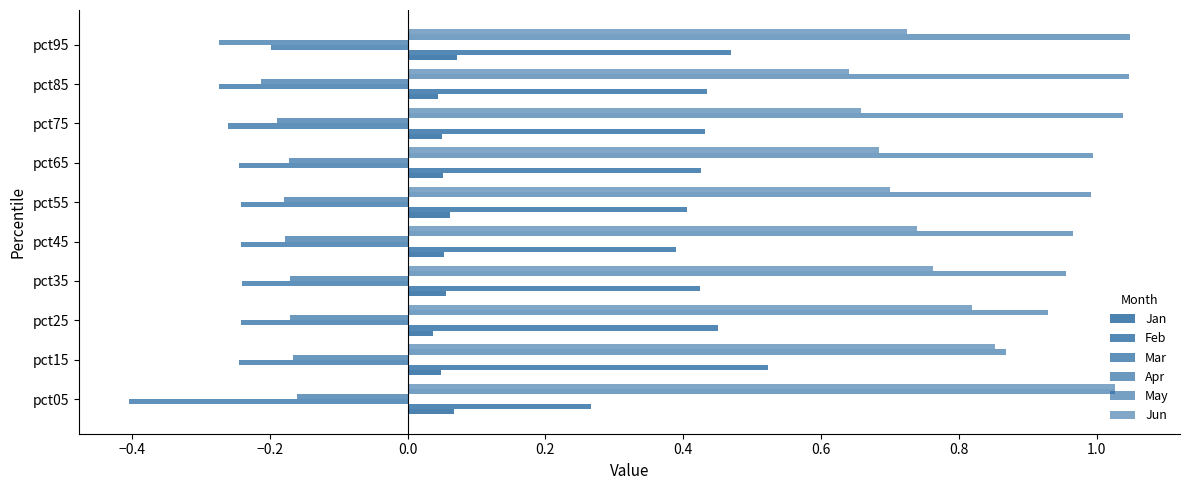

Which series has the largest total across all categories?

May